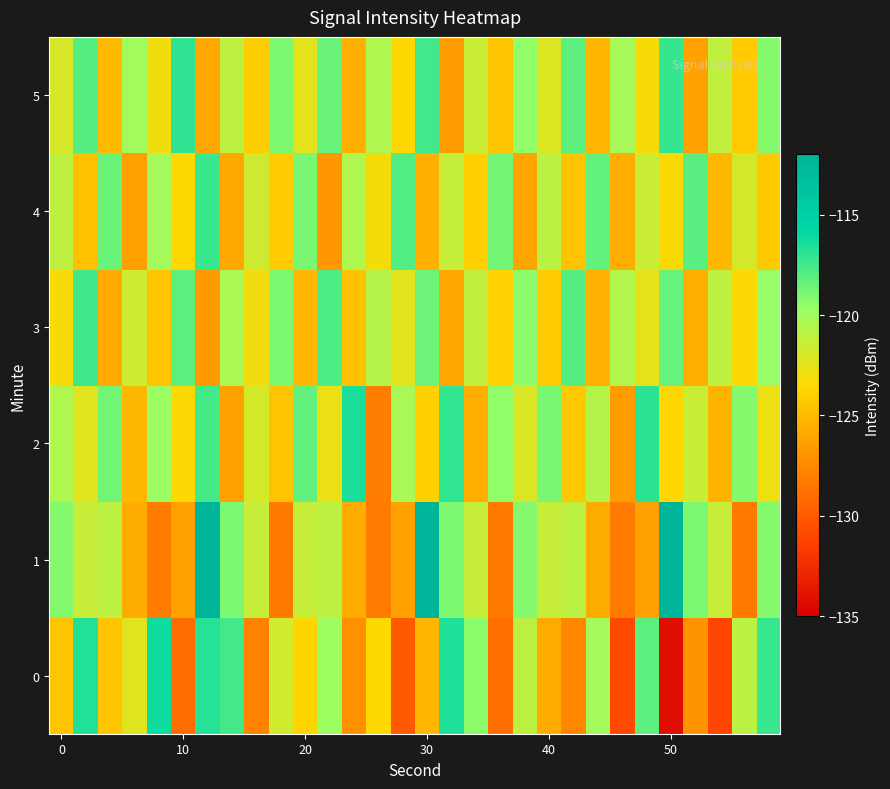

How many series are shown in this chart?

6